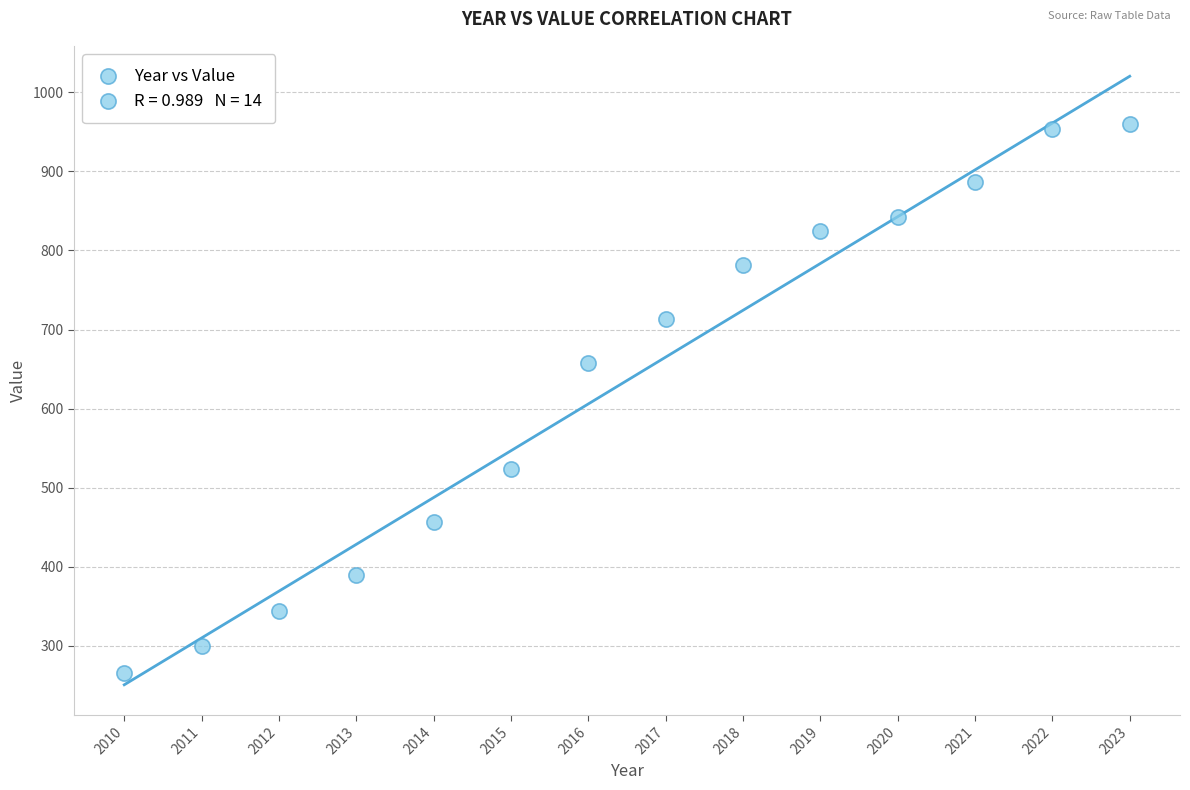

What Y value in the scatter plot is closest to 612?

658